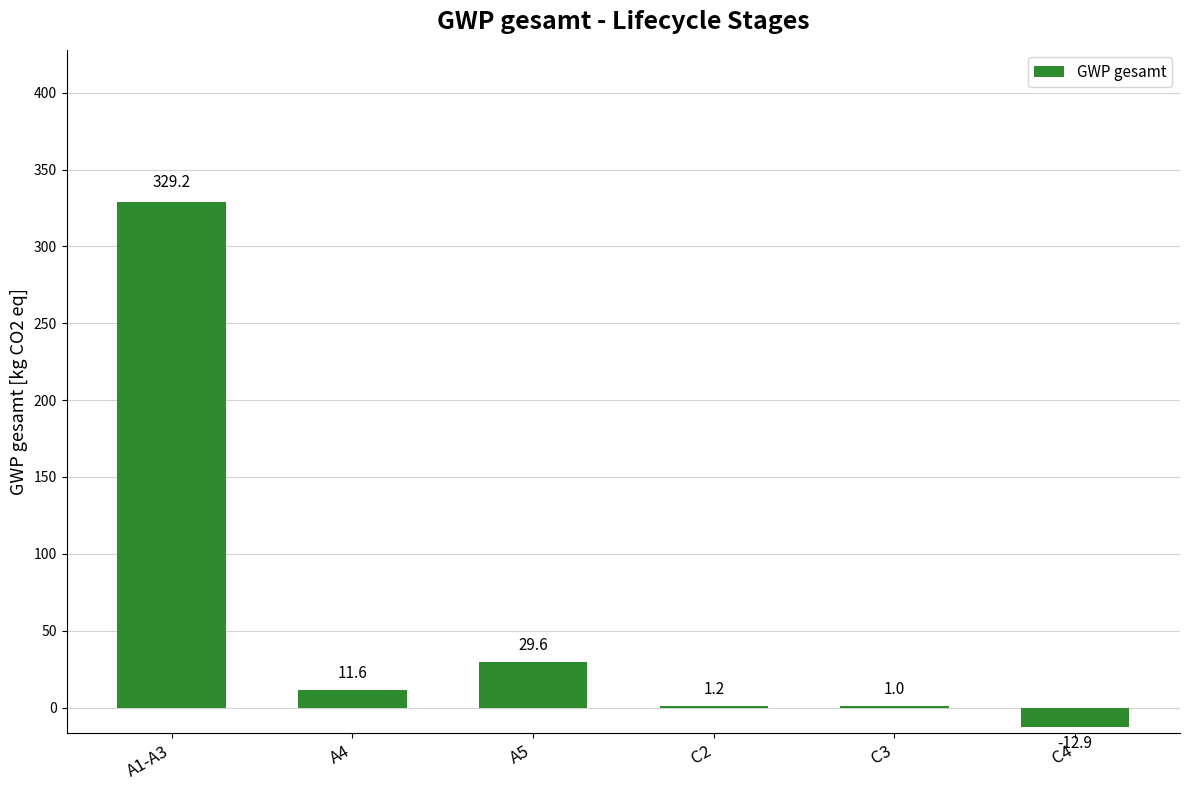

At which label is the value closest to 158?

A5